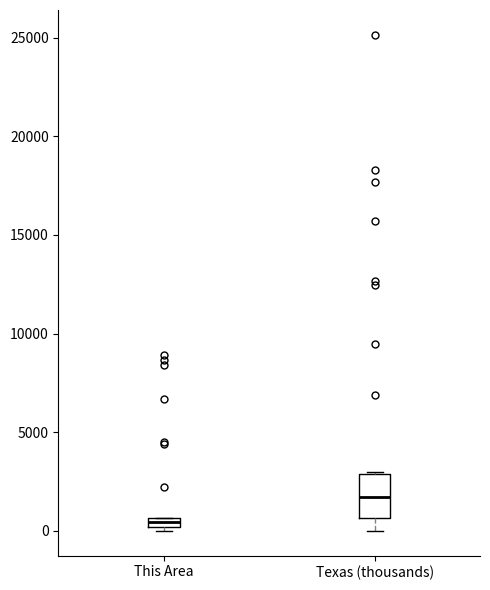

Comparing the boxes themselves (not the whiskers), which one is the tallest?

Texas (thousands)